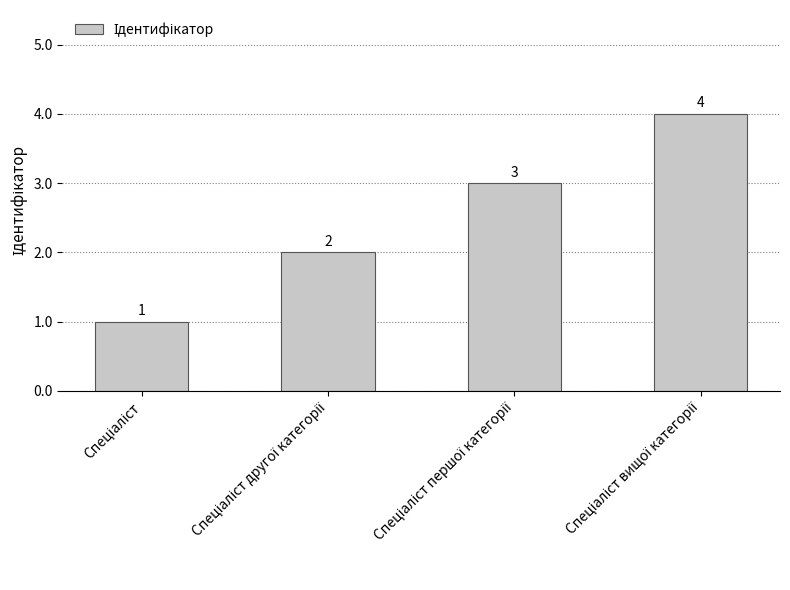

What is the sum of all values?

10